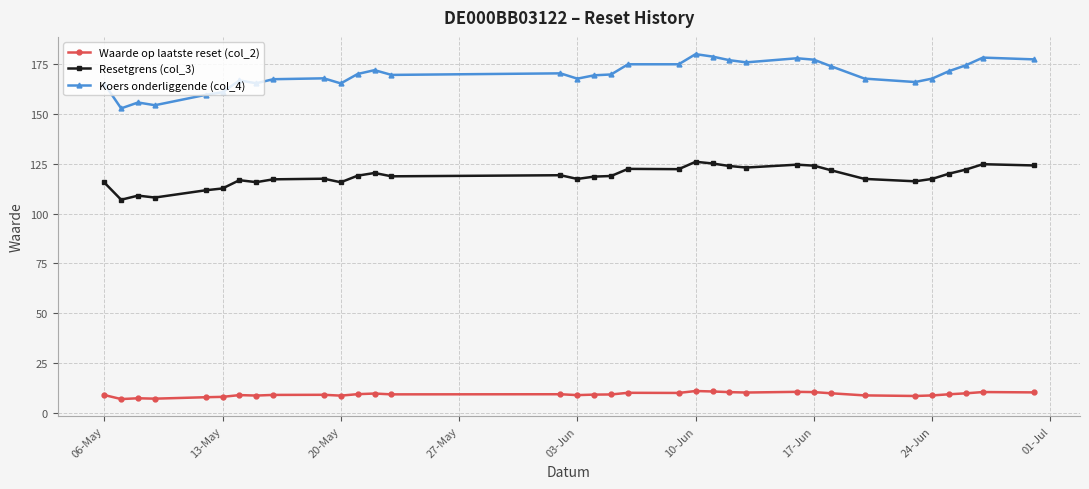

True or false: Koers onderliggende (col_4) and Resetgrens (col_3) intersect in this chart.

False